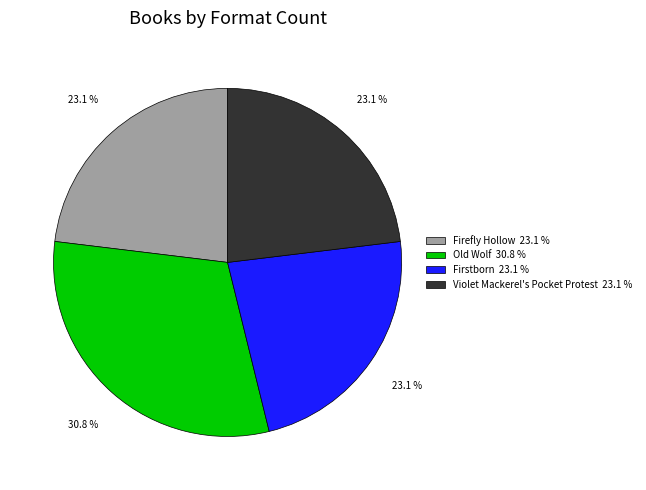

Which category has the biggest portion of the pie?

Old Wolf